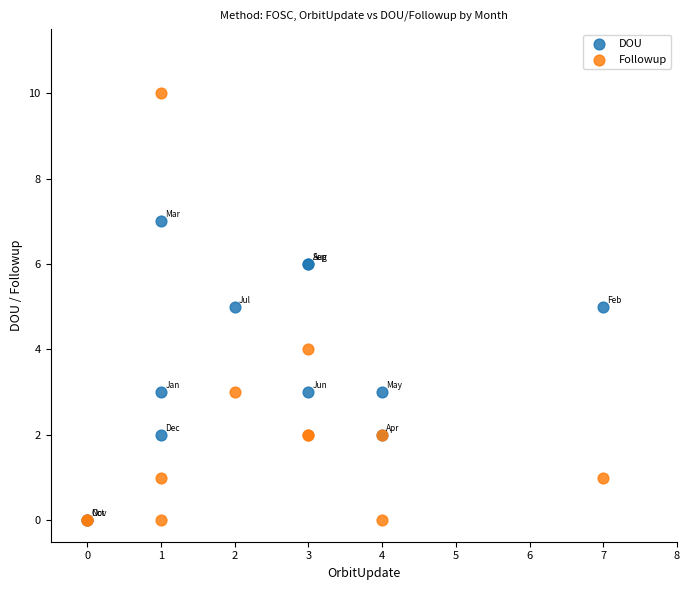

Which series has the widest spread of Y values?

Followup